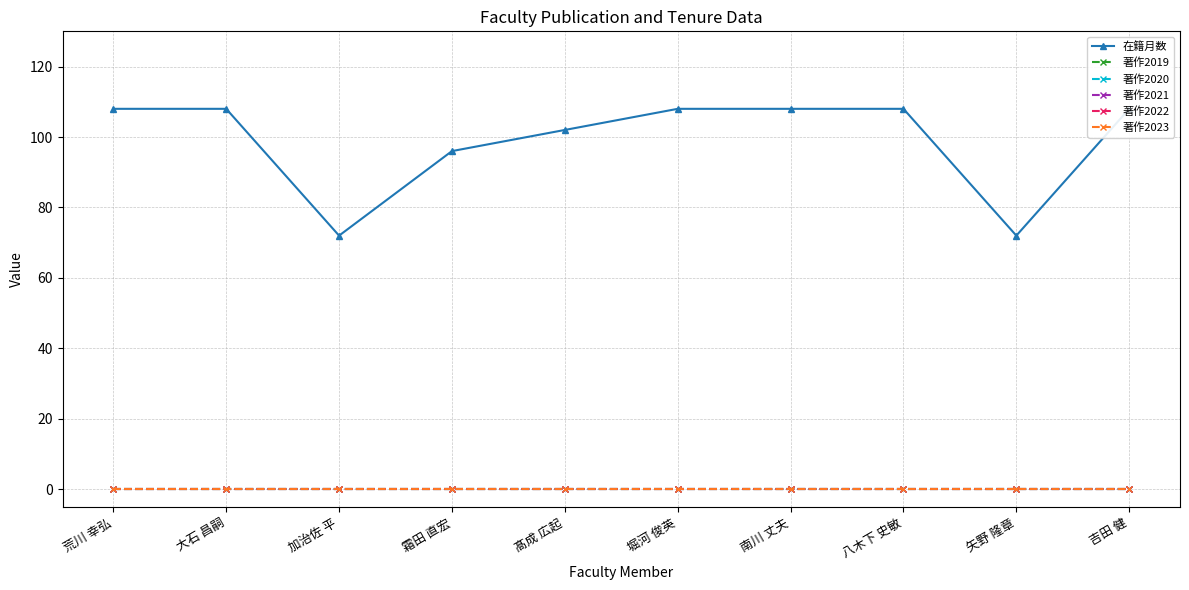

How many lines are shown in the chart?

6